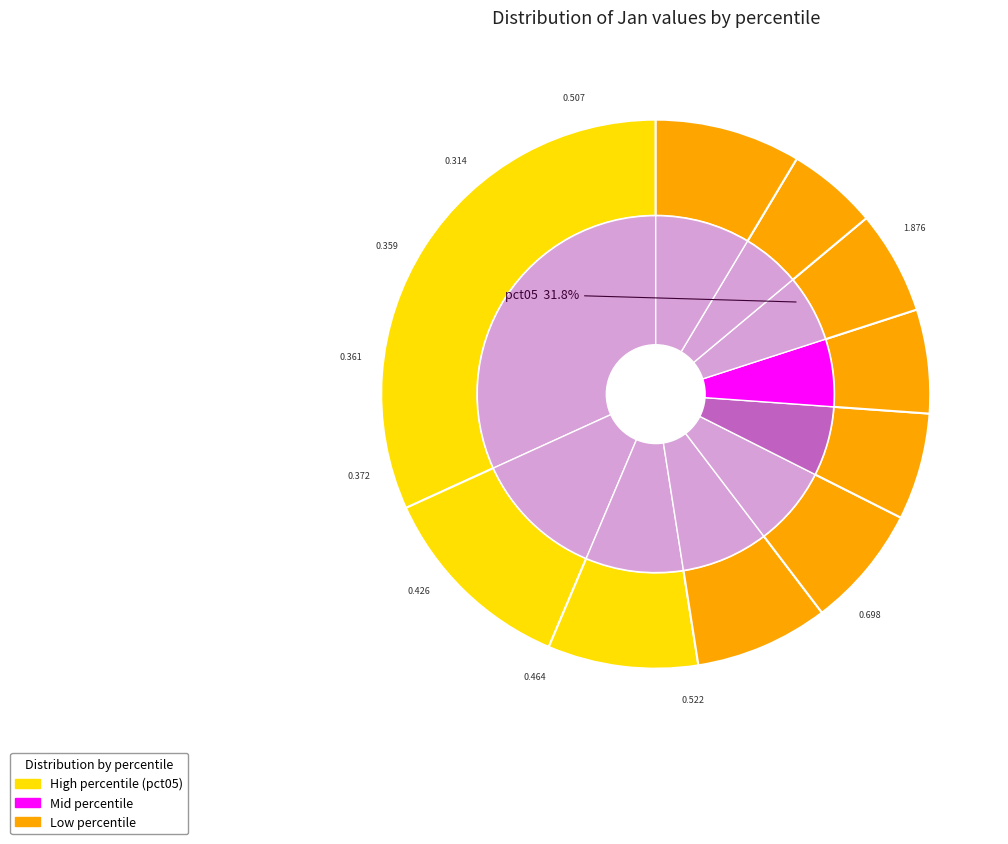

How many segments does this pie chart have?

10